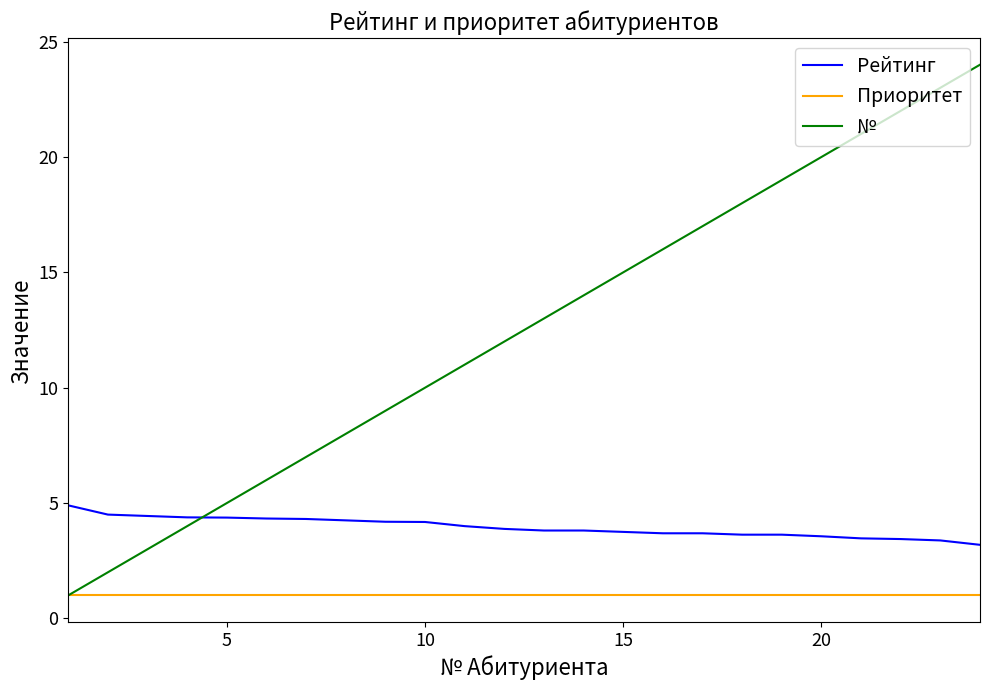

Does the chart display data point markers on the line(s)?

No